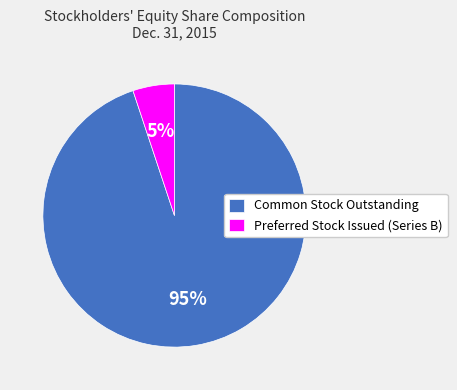

Combined, do Preferred Stock Issued (Series B) and Common Stock Outstanding account for over 50%?

Yes